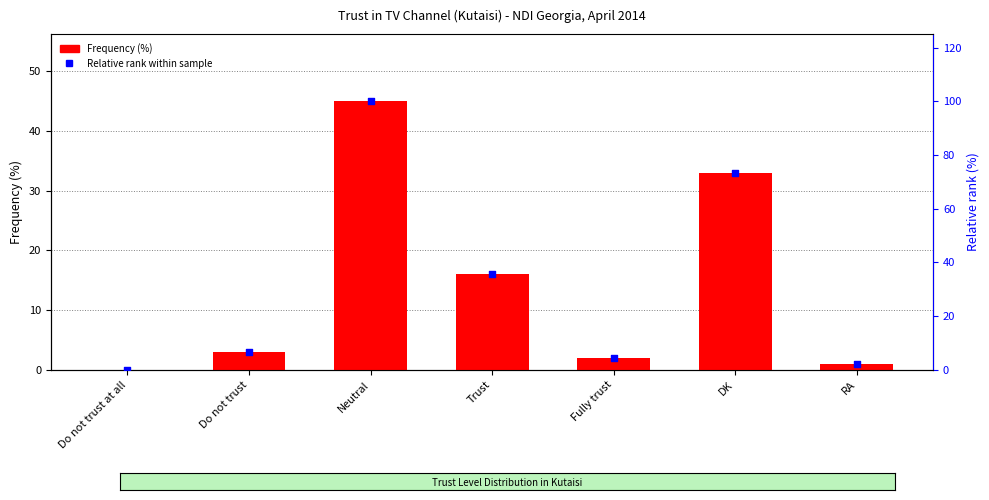

Which series contains the highest Y value?

Relative rank within sample